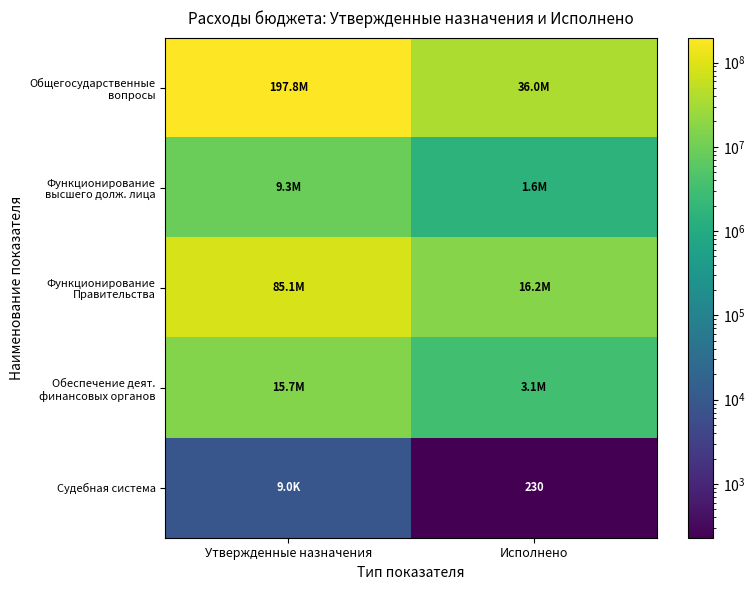

Read the Судебная система value at Исполнено.

230.0